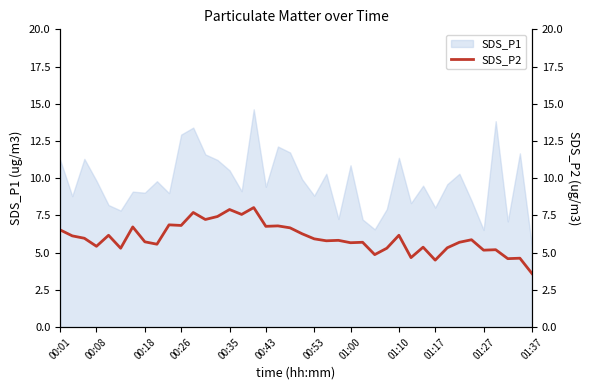

Is it true that SDS_P1 equals 11.0 at 01:17?

False